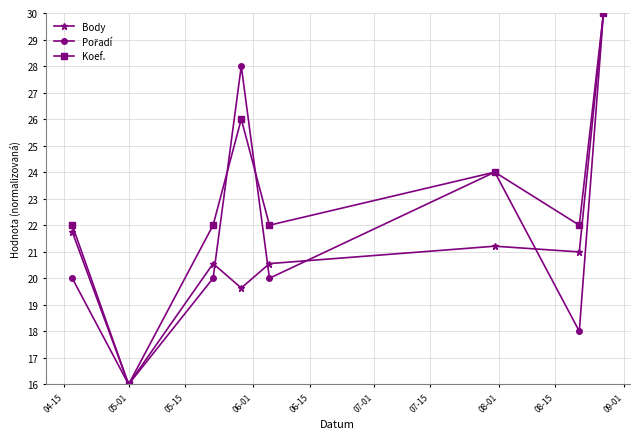

What is the value of the Body point at the 4th from the left?

19.6